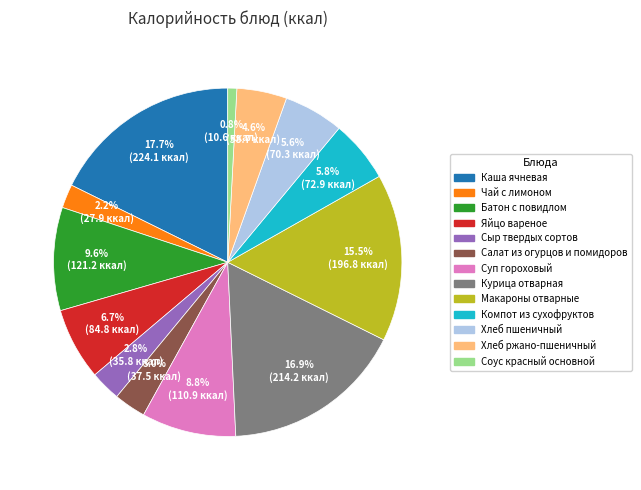

To the nearest percent, what is the difference between the Макароны отварные and Каша ячневая slice percentages?

2%